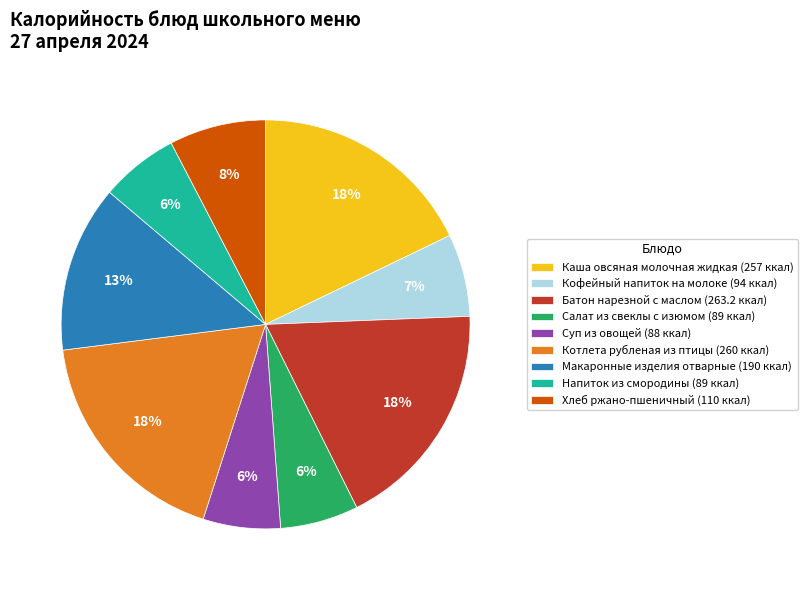

Is the sum of Макаронные изделия отварные (190 ккал) and Котлета рубленая из птицы (260 ккал) greater than half?

No